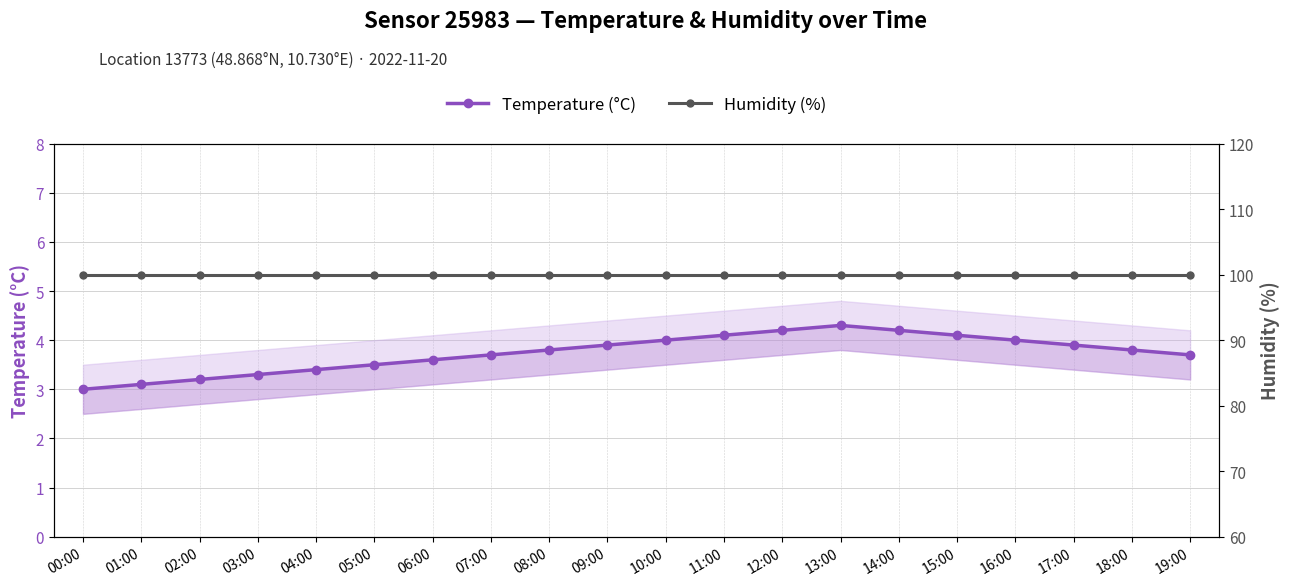

Which series changed the most between 01:00 and 06:00?

Temperature (°C)